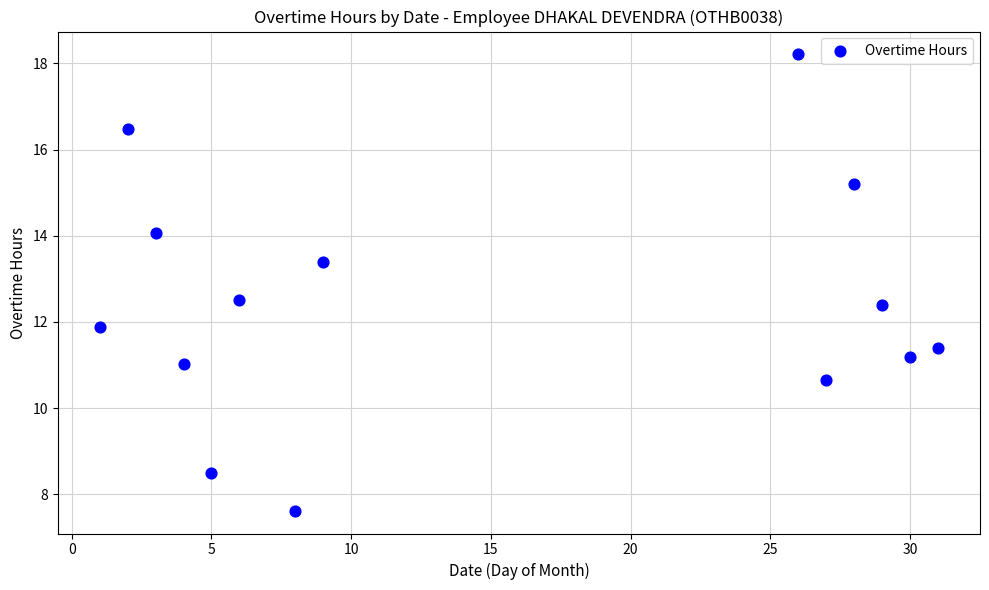

What is the range of X values (max minus min)?

30.0